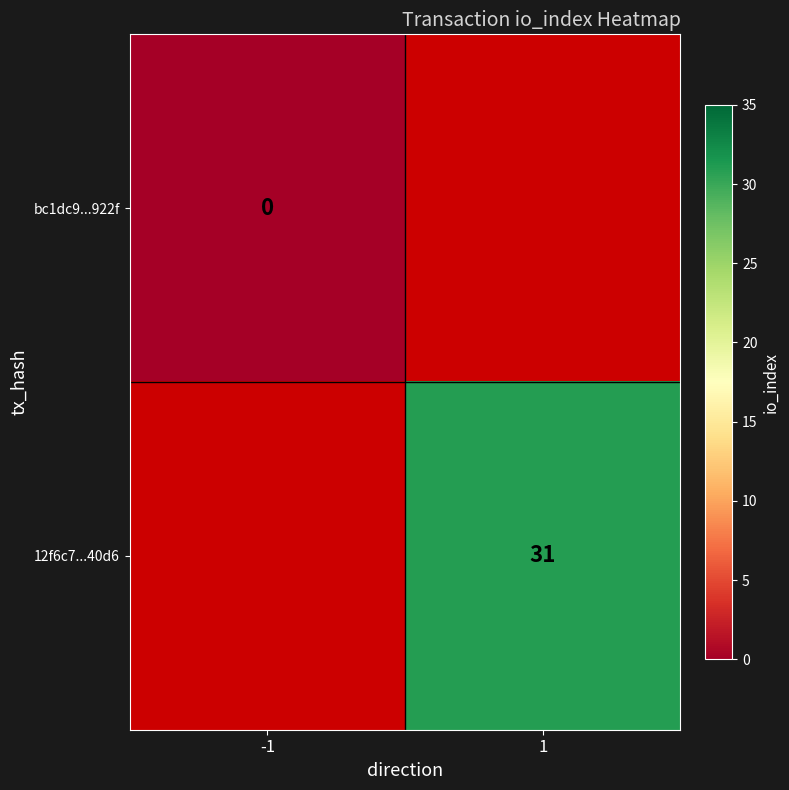

What is the maximum value shown in the chart?

31.0